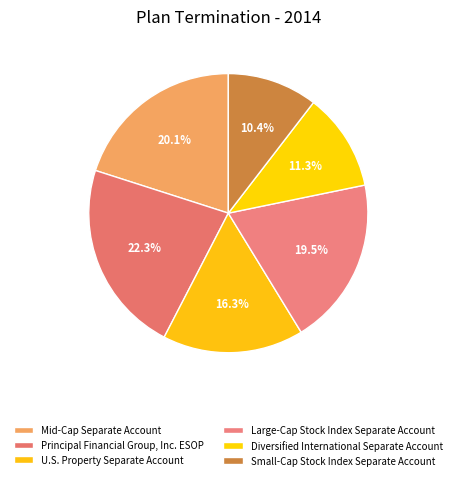

True or false: Small-Cap Stock Index Separate Account accounts for 10% of the total.

True